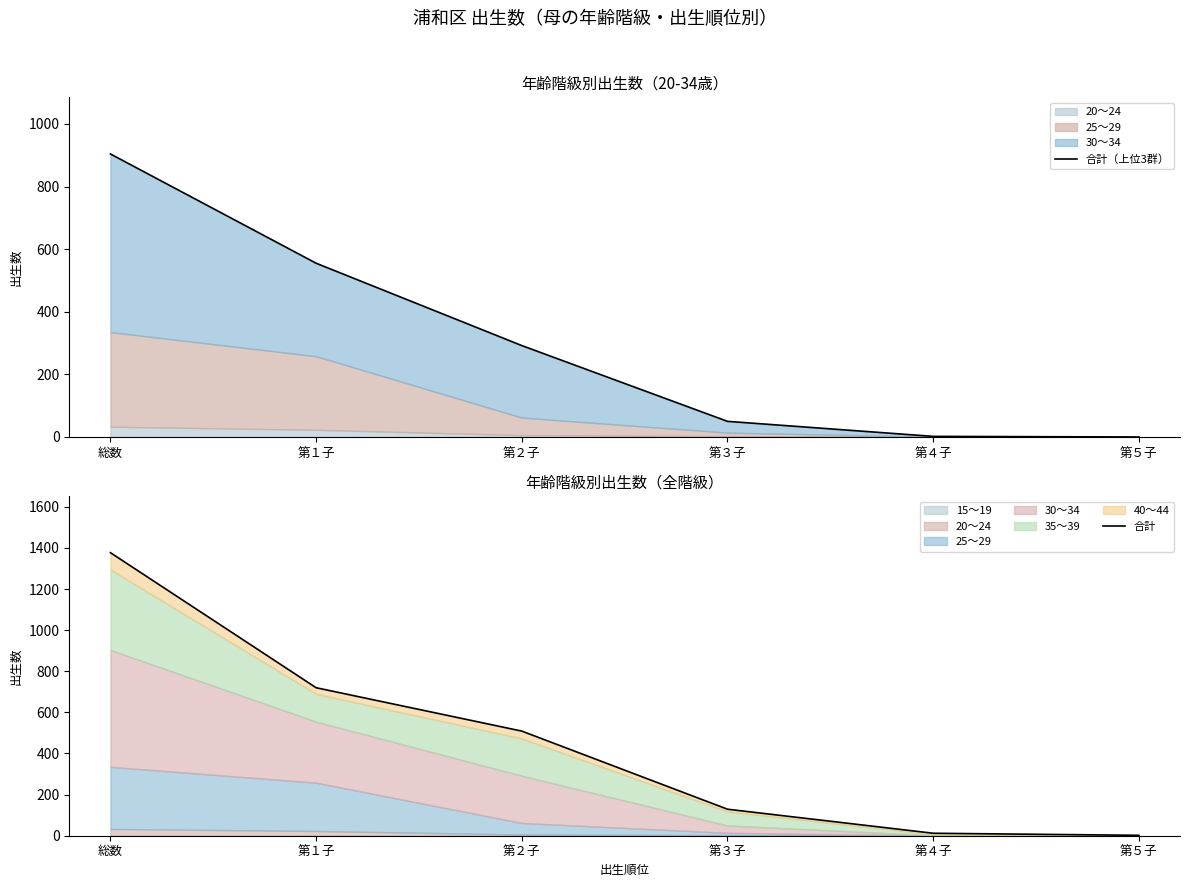

Which series has the largest total across all categories?

合計